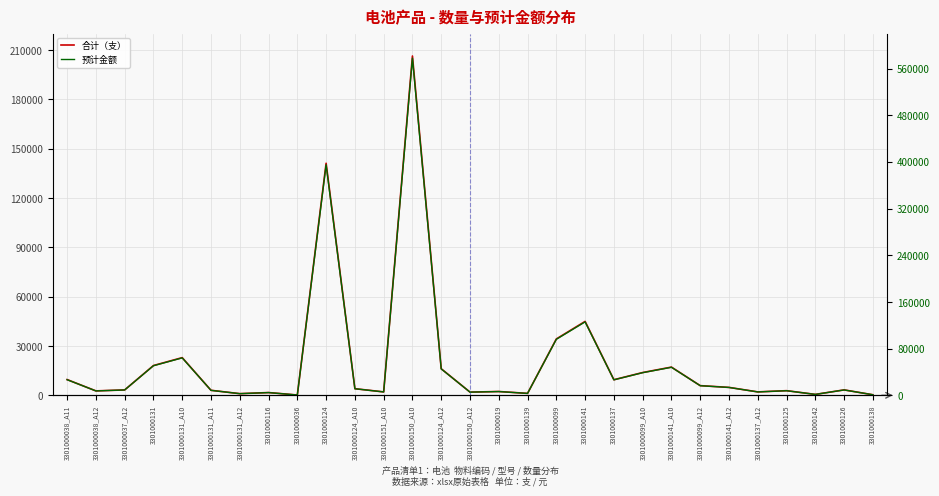

True or false: 合计（支） and 预计金额 intersect in this chart.

False